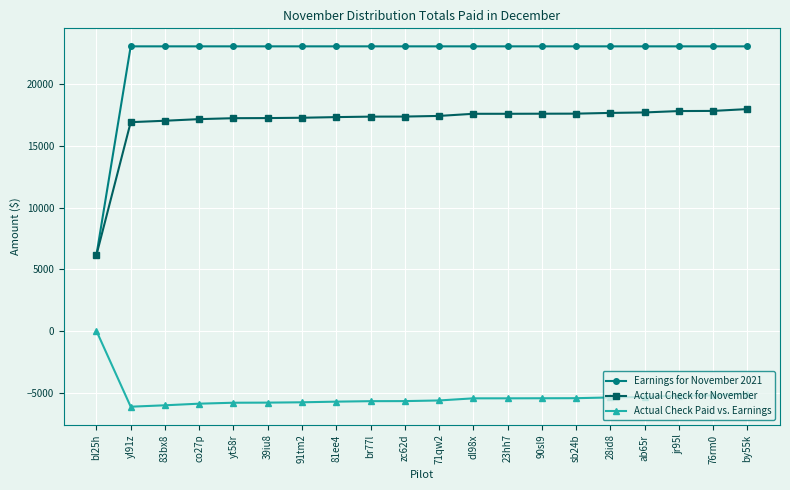

The value of Actual Check for November at 81ee4 is 10540.8. True or false?

False